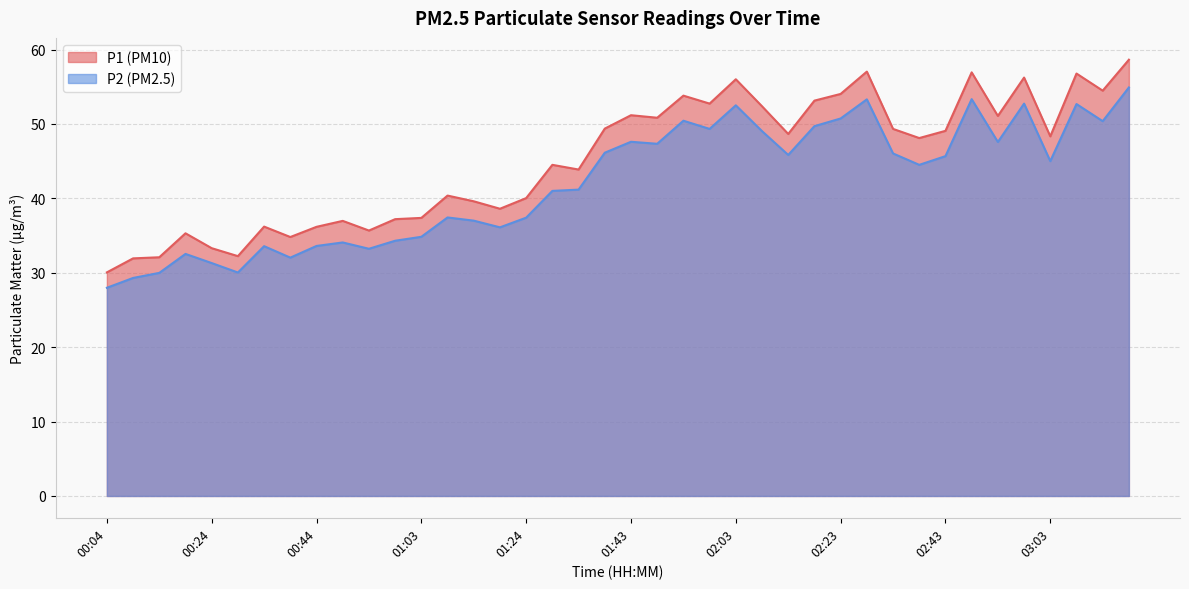

Rank the series by their maximum value, from highest to lowest.

P1, P2